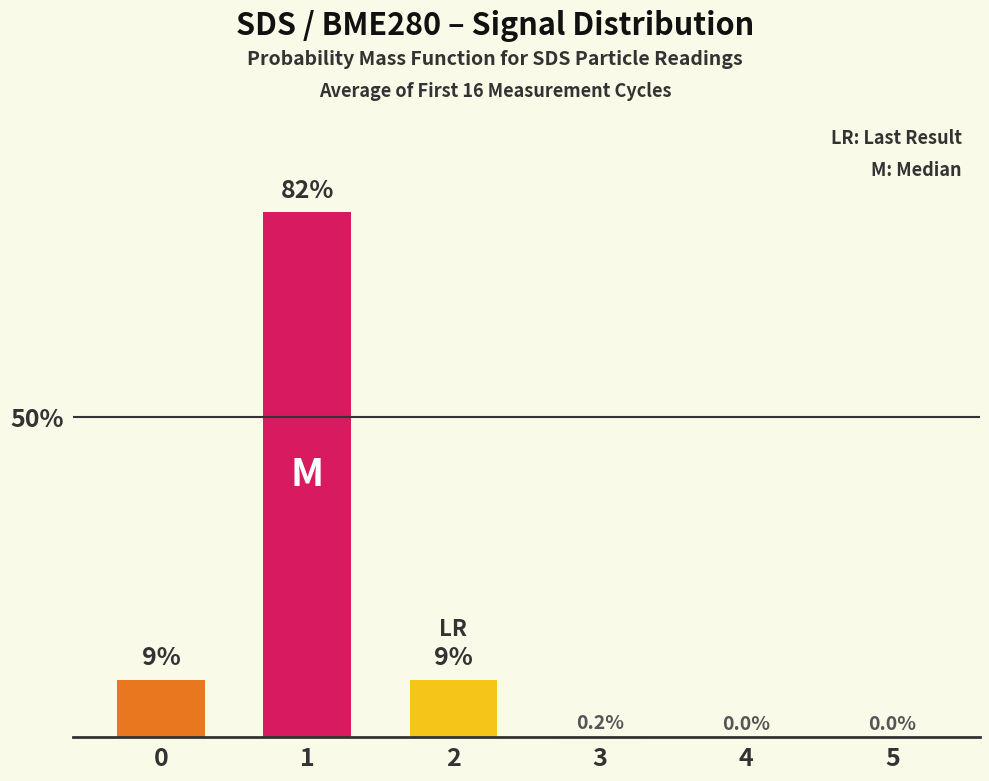

Reading right to left, what are all the values shown in this chart?

5=0.0	4=0.0	3=0.2	2=9.0	1=82.0	0=9.0